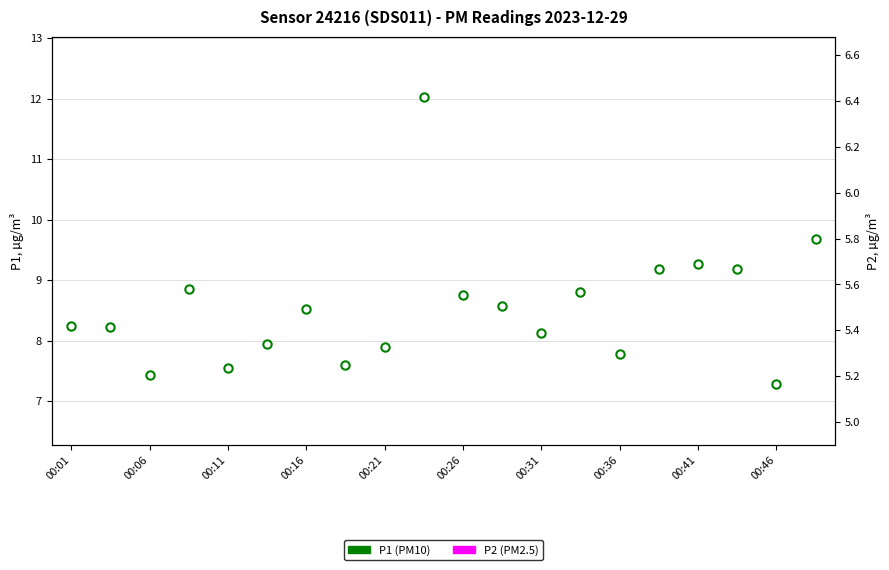

True or false: P2 and P1 cross at least once.

False